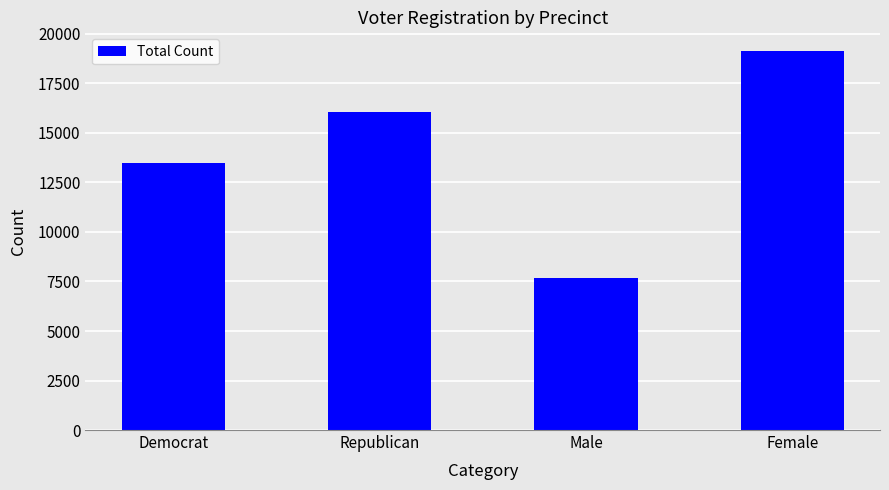

What position from the left is Male?

3